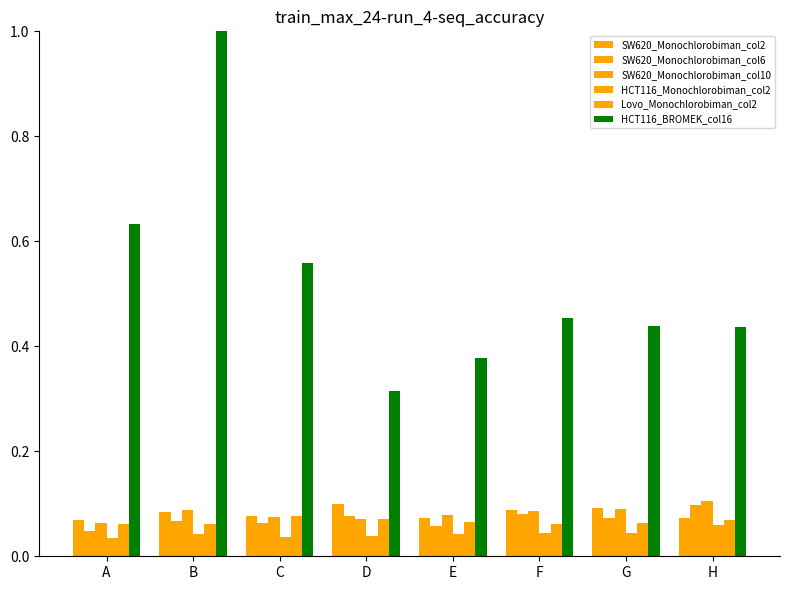

How many series are shown in this chart?

6